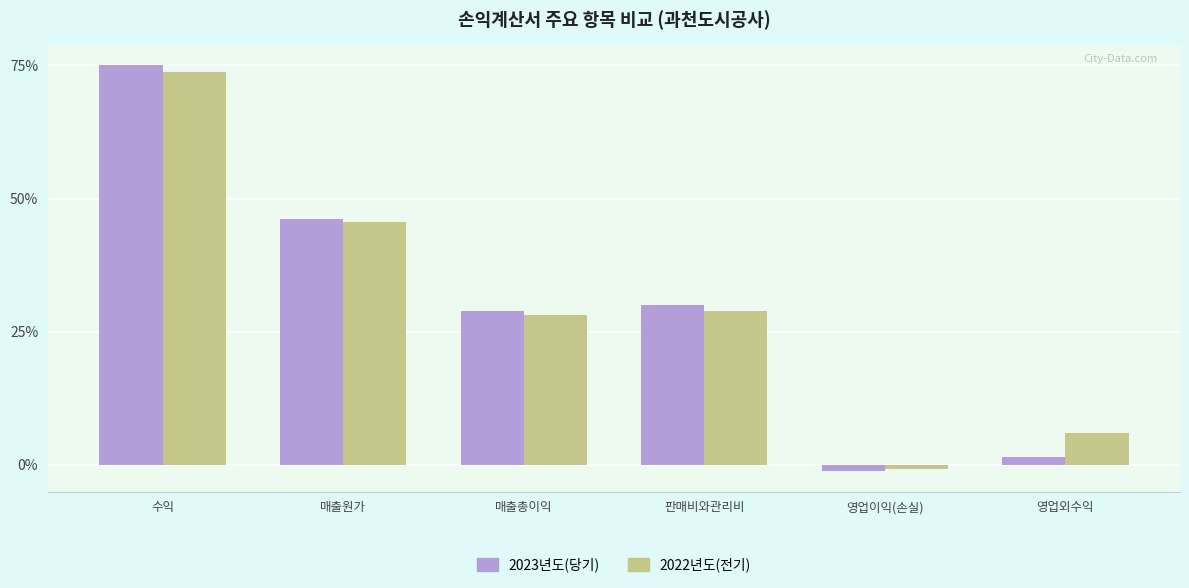

What is the sum of all 2023년도(당기) values?

180.3